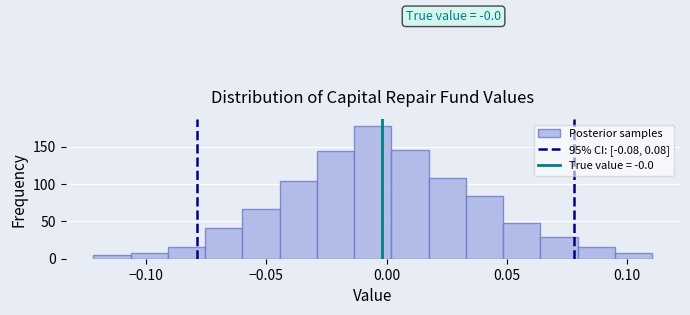

Read against the x-axis, roughly where is the centre of the tallest bar?

-0.005